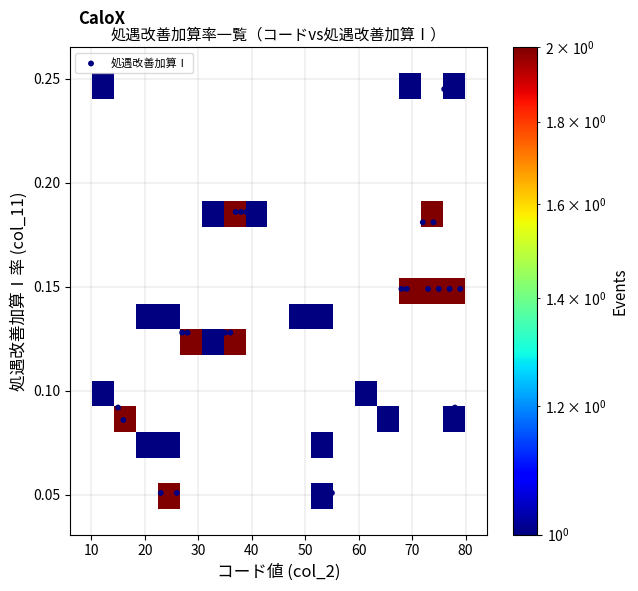

What is the range of X values (max minus min)?

68.0